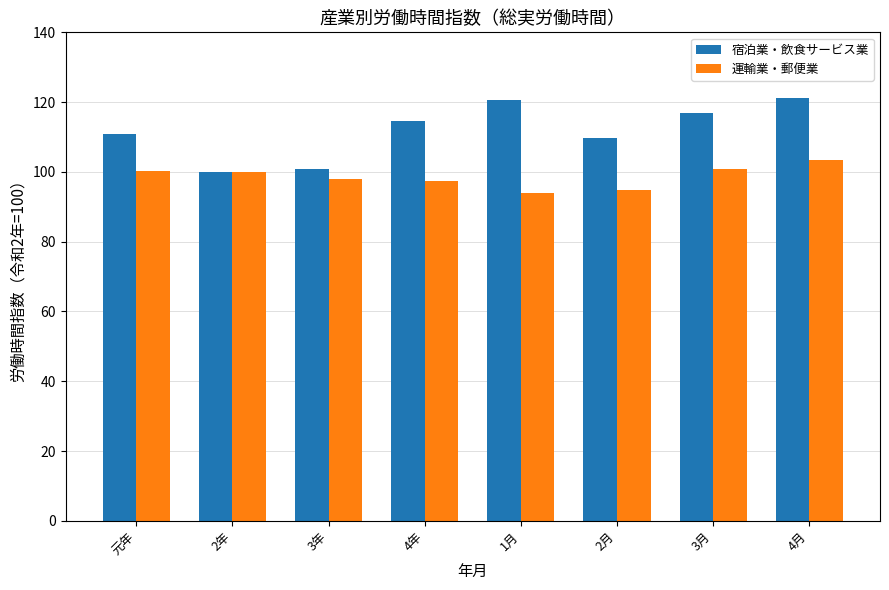

What position from the right is 3年?

6